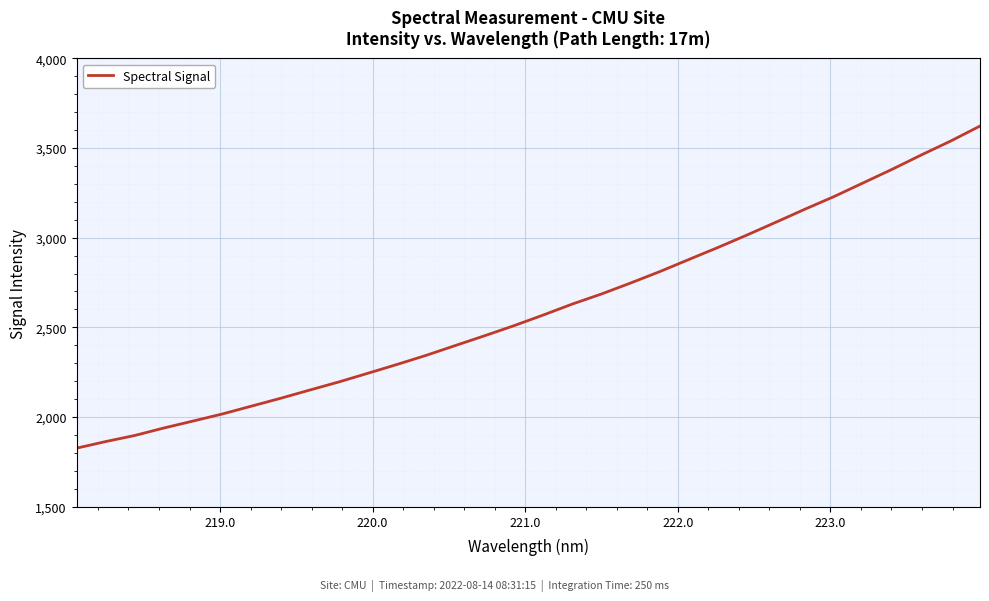

What is the greatest value displayed?

3622.4